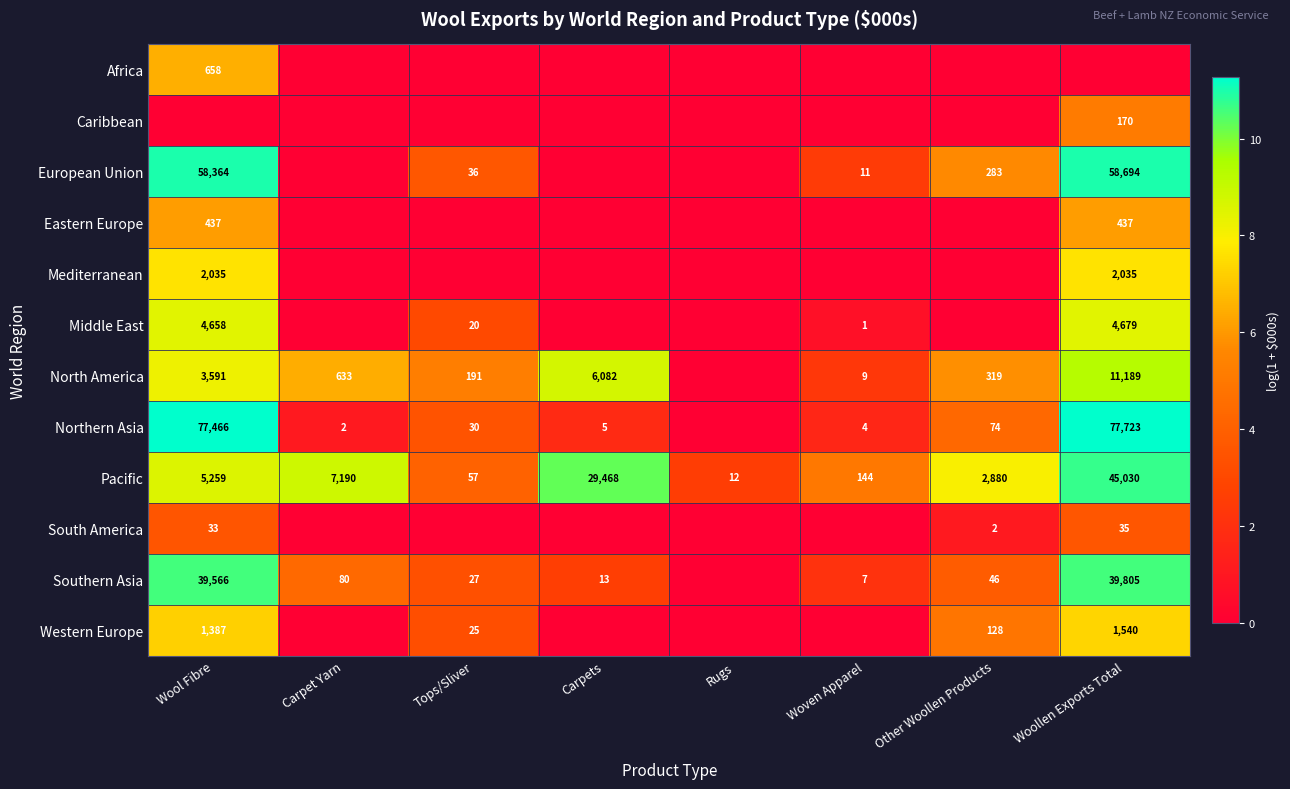

What is the difference between the Southern Asia values at Other Woollen Products and Tops/Sliver?

19